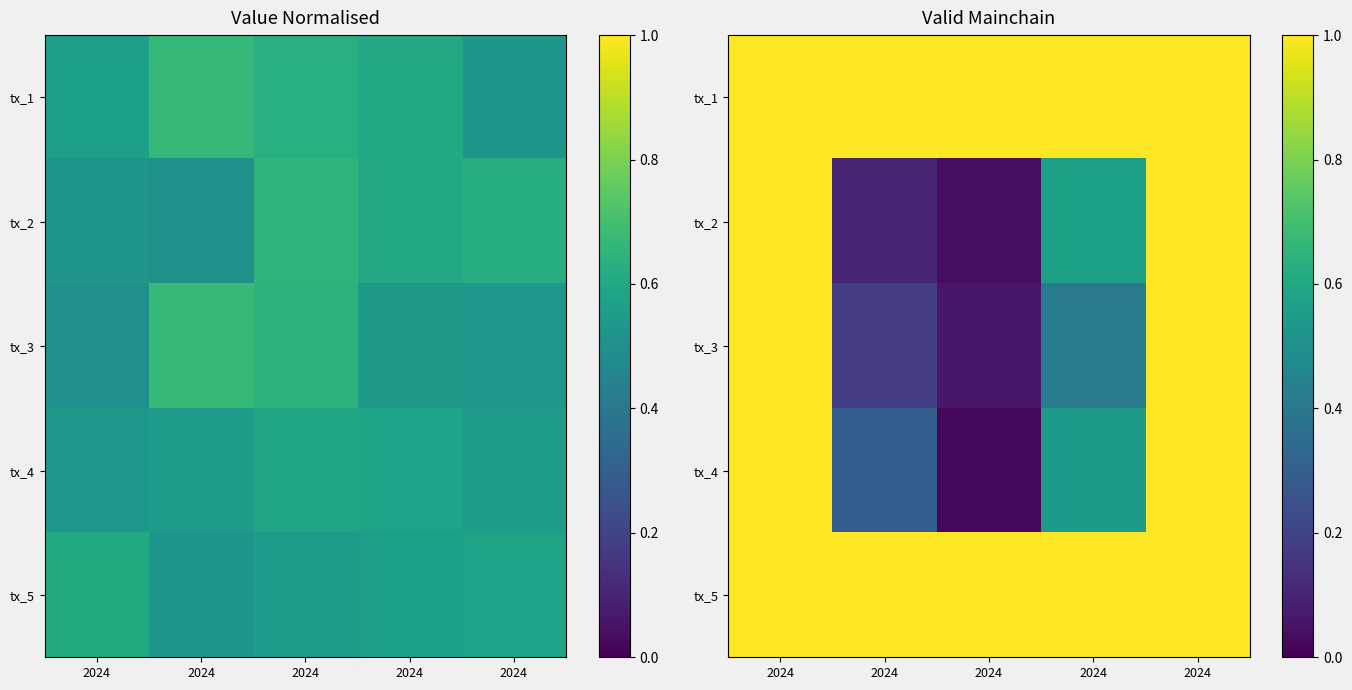

Count the number of data series in this chart.

5